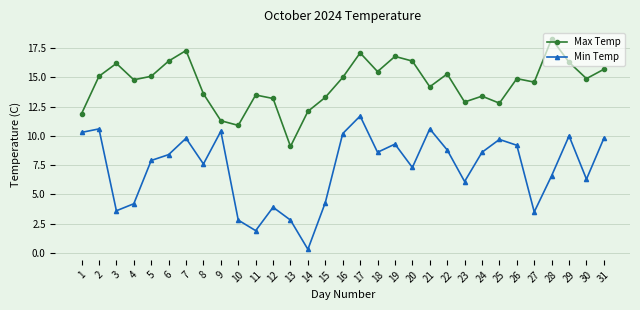

Which series has the largest total across all categories?

Max Temp